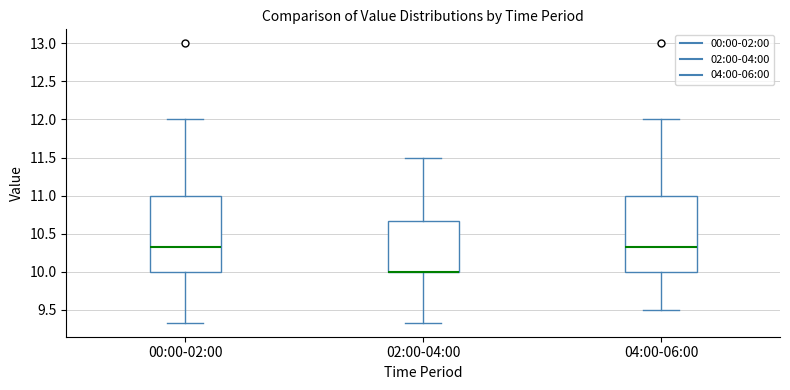

Reading left to right, read every box against the y-axis: the position of its median line, the range the box covers, and the ends of its whiskers. The values are not printed on the chart, so give them approximately, as read against the axis.

00:00-02:00: median 10.35, box 10.00 to 11.00, whiskers 9.35 to 12.00
02:00-04:00: median 10.00 (drawn on the box's lower edge), box 10.00 to 10.65, whiskers 9.35 to 11.50
04:00-06:00: median 10.35, box 10.00 to 11.00, whiskers 9.50 to 12.00